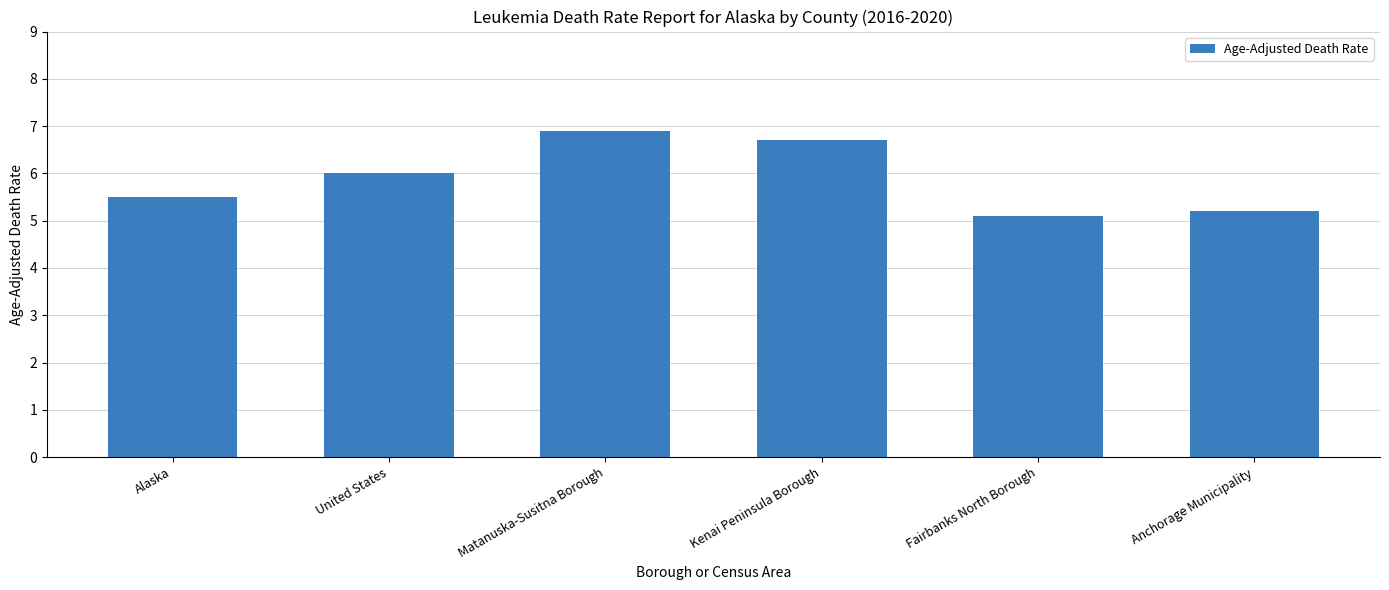

Does the chart contain any negative values?

No